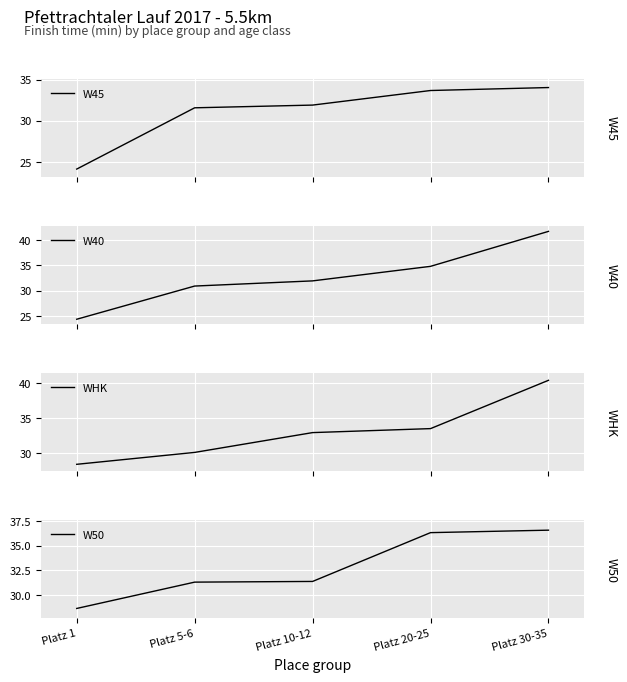

What position from the left is Platz 10-12?

3